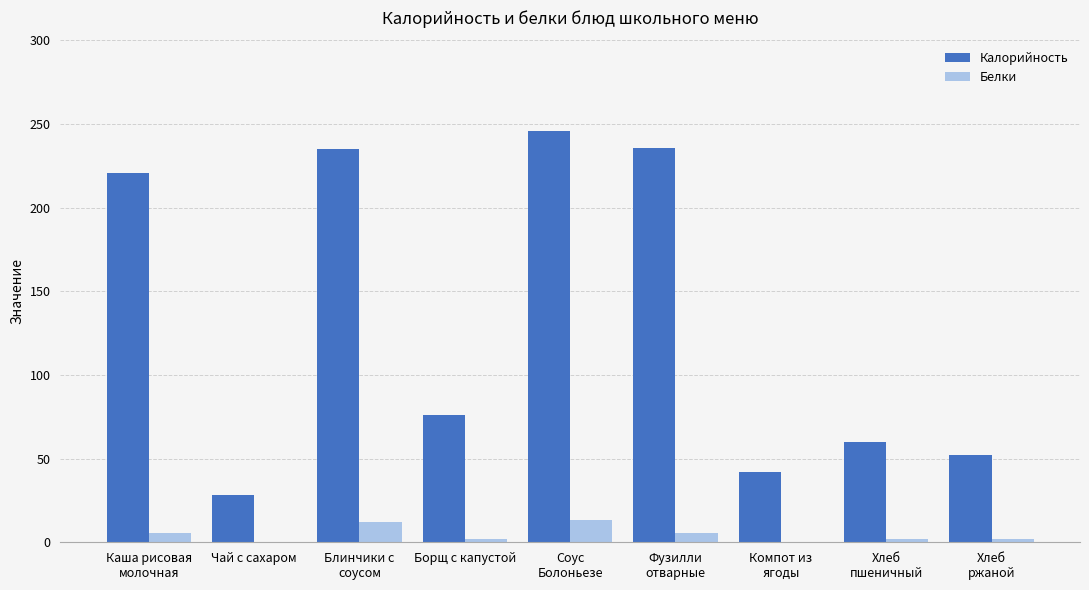

What is the maximum value for Белки?

13.0